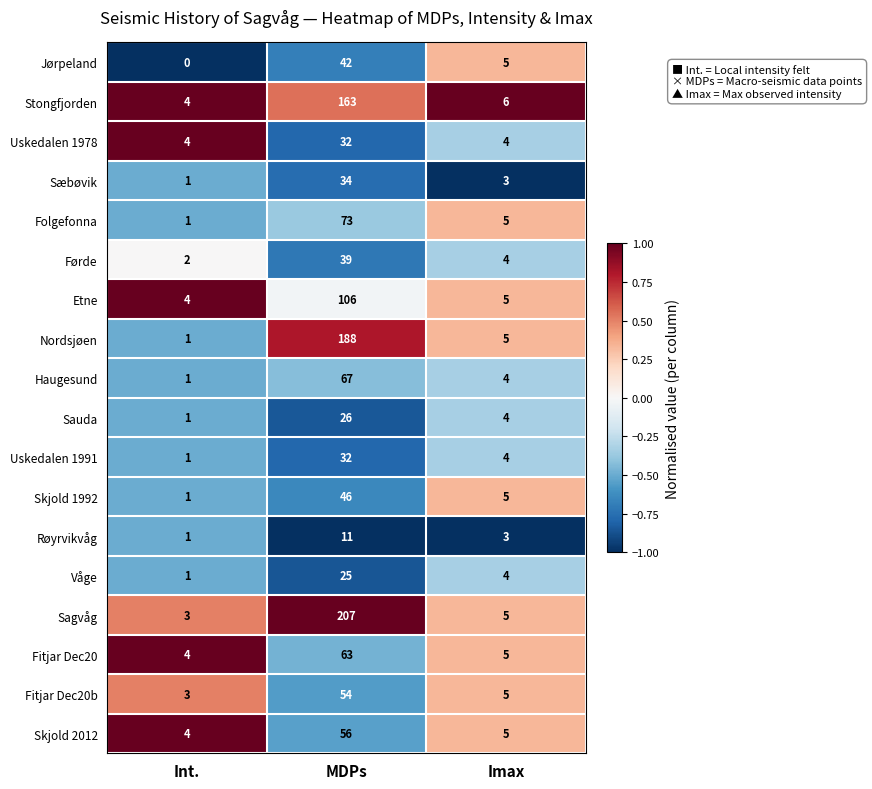

What is the sum of the Stongfjorden values at Imax and MDPs?

169